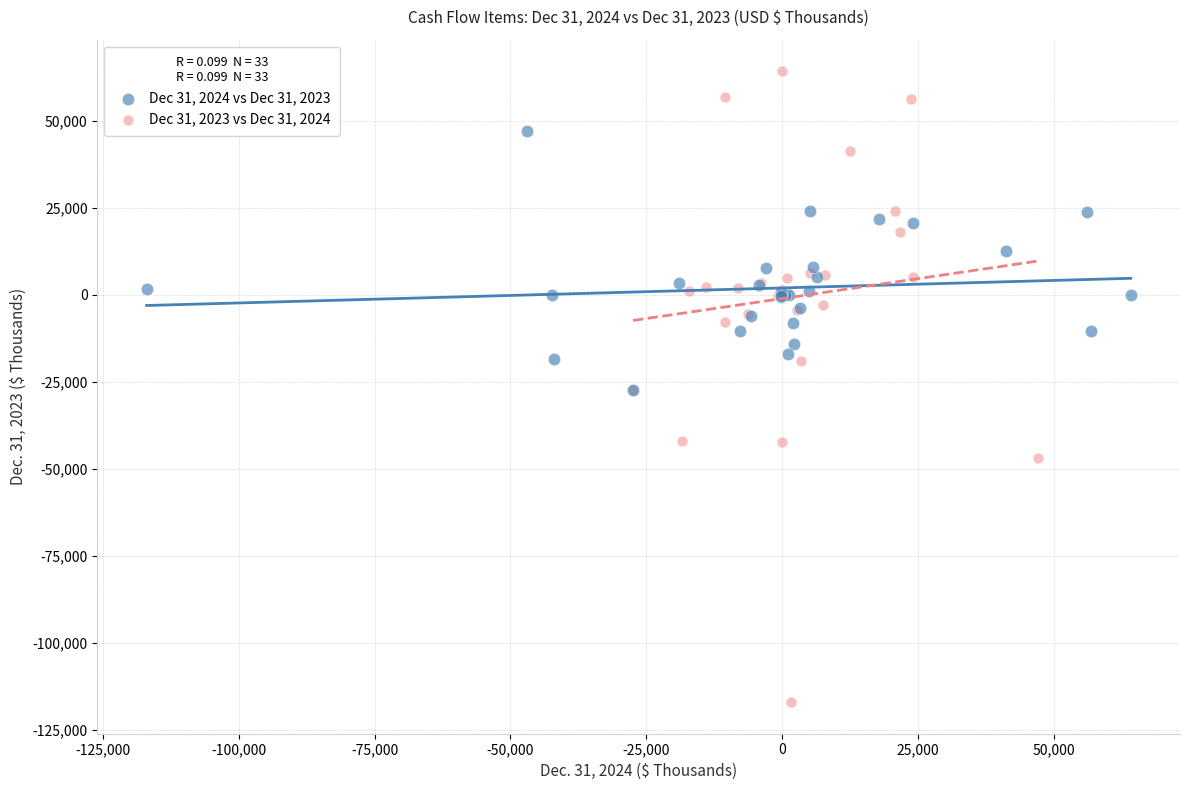

Which series contains the highest Y value?

Dec 31, 2023 vs Dec 31, 2024